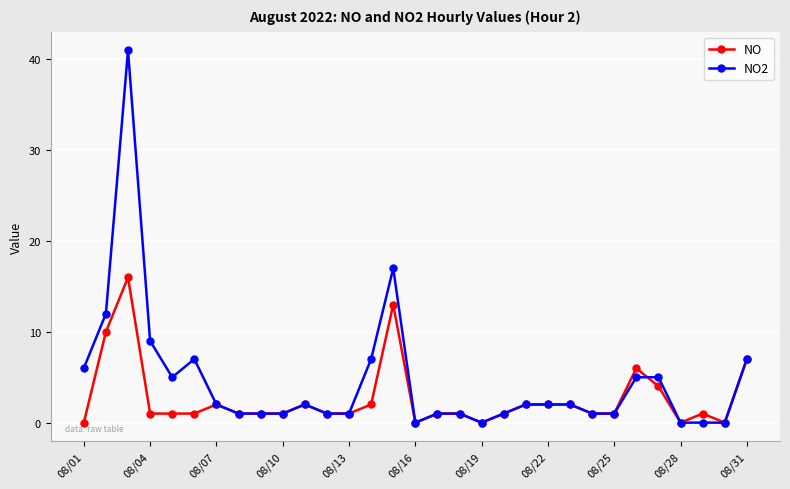

True or false: NO2 has more than 2 points higher than both neighbors.

True